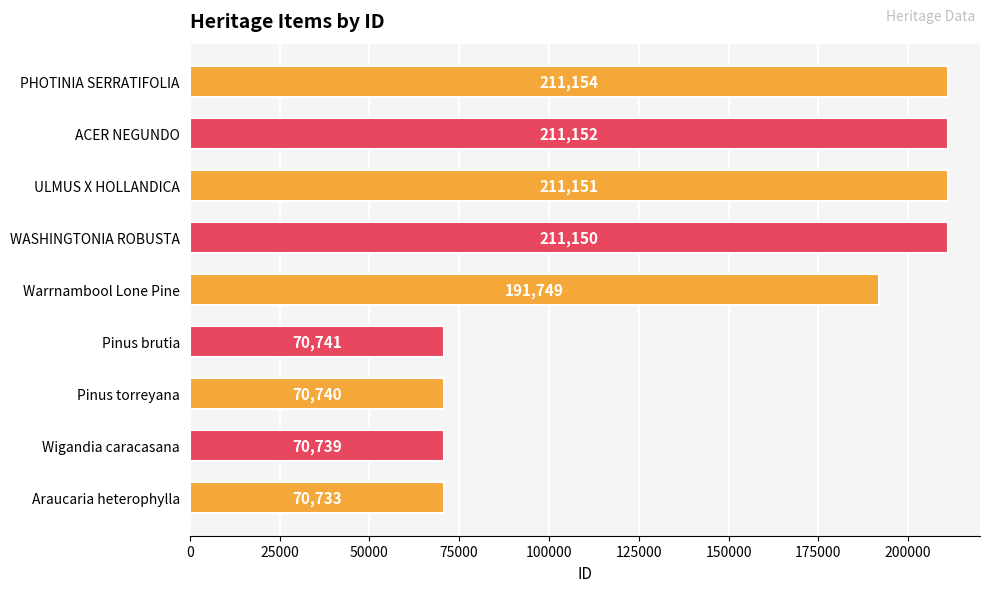

How many data points are less than 191749?

4